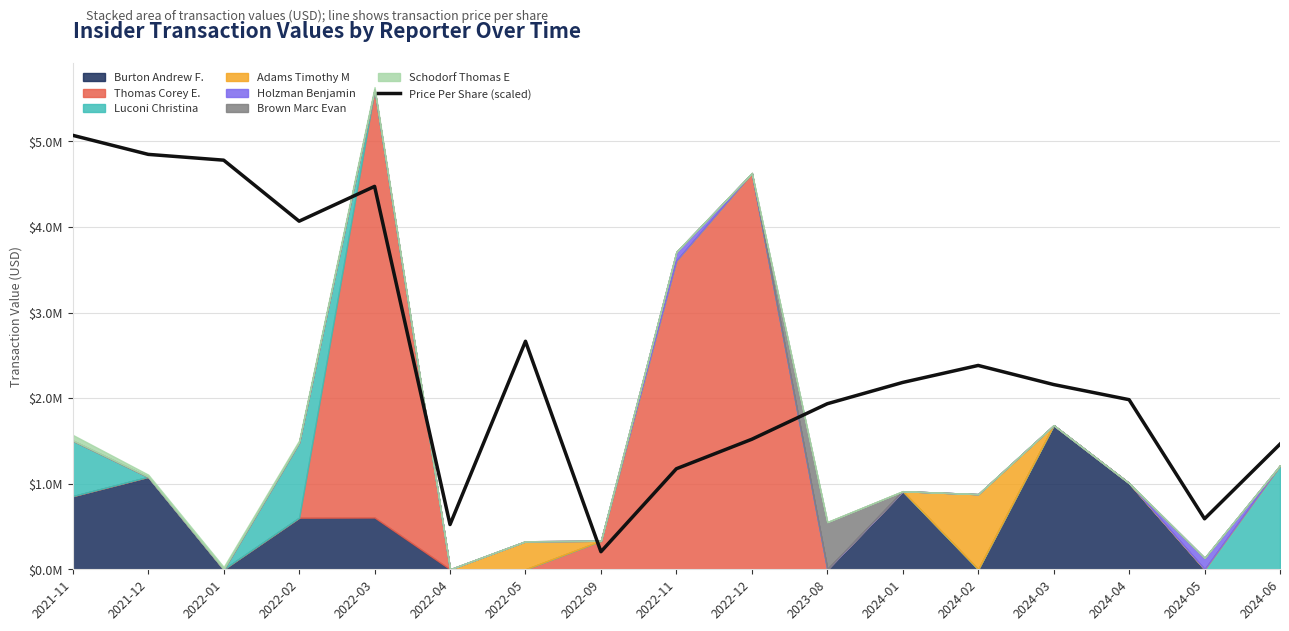

What is the label of the 13th point from the right?

2022-03